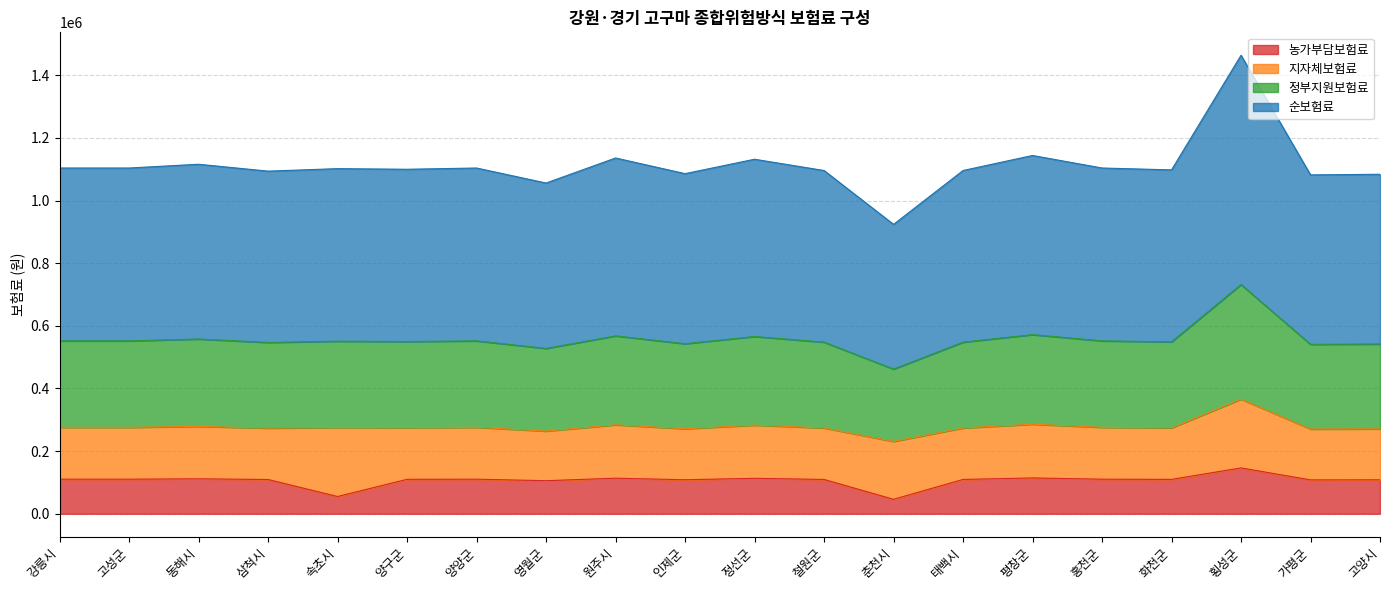

At which category is the sum across all series the highest?

횡성군